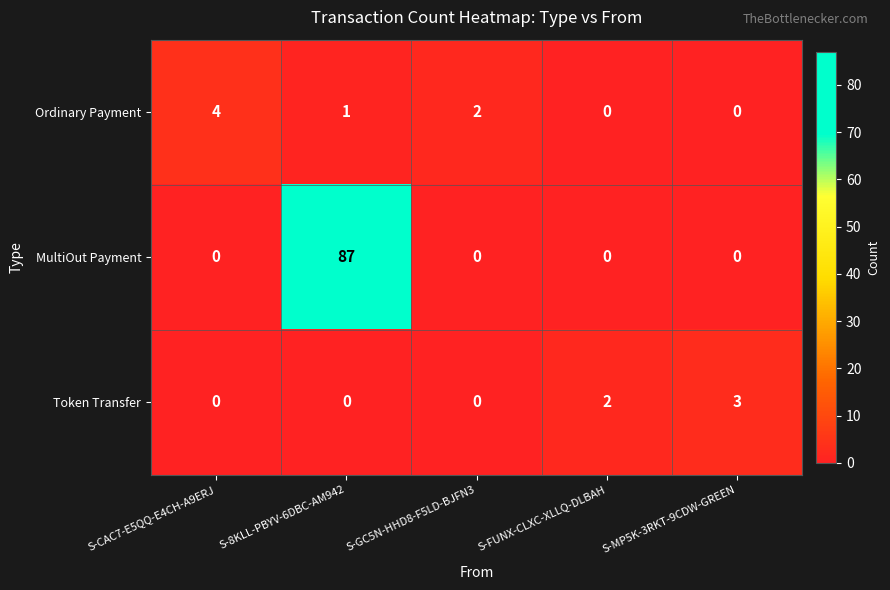

Reading left to right, transcribe all the data shown in this chart.

Ordinary Payment: S-CAC7-E5QQ-E4CH-A9ERJ=4	S-8KLL-PBYV-6DBC-AM942=1	S-GC5N-HHD8-F5LD-BJFN3=2	S-FUNX-CLXC-XLLQ-DLBAH=0	S-MP5K-3RKT-9CDW-GREEN=0
MultiOut Payment: S-CAC7-E5QQ-E4CH-A9ERJ=0	S-8KLL-PBYV-6DBC-AM942=87	S-GC5N-HHD8-F5LD-BJFN3=0	S-FUNX-CLXC-XLLQ-DLBAH=0	S-MP5K-3RKT-9CDW-GREEN=0
Token Transfer: S-CAC7-E5QQ-E4CH-A9ERJ=0	S-8KLL-PBYV-6DBC-AM942=0	S-GC5N-HHD8-F5LD-BJFN3=0	S-FUNX-CLXC-XLLQ-DLBAH=2	S-MP5K-3RKT-9CDW-GREEN=3